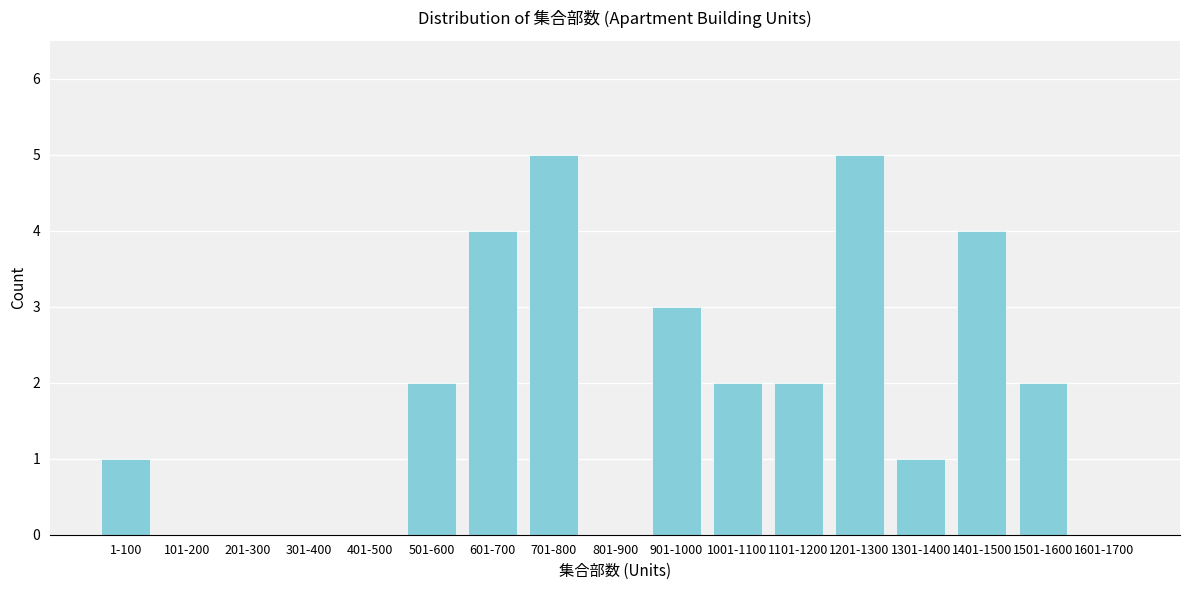

Reading left to right, transcribe all the data shown in this chart.

1-100=1	101-200=0	201-300=0	301-400=0	401-500=0	501-600=2	601-700=4	701-800=5	801-900=0	901-1000=3	1001-1100=2	1101-1200=2	1201-1300=5	1301-1400=1	1401-1500=4	1501-1600=2	1601-1700=0